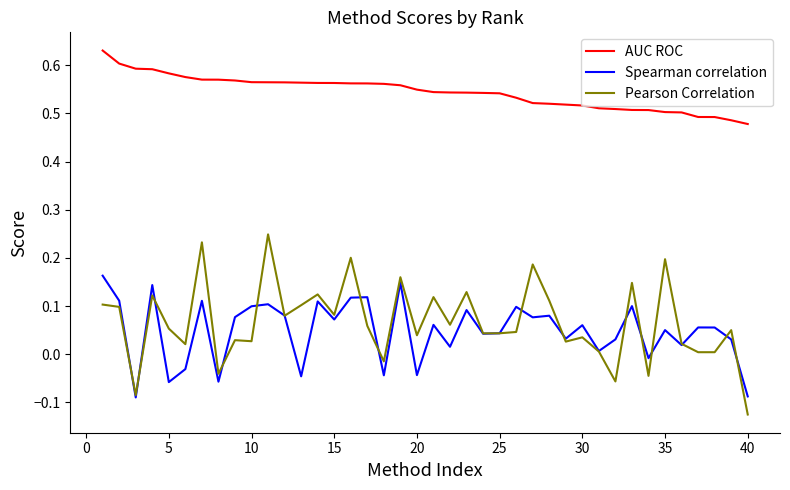

Rank the series by their maximum value, from lowest to highest.

Spearman correlation, Pearson Correlation, AUC ROC